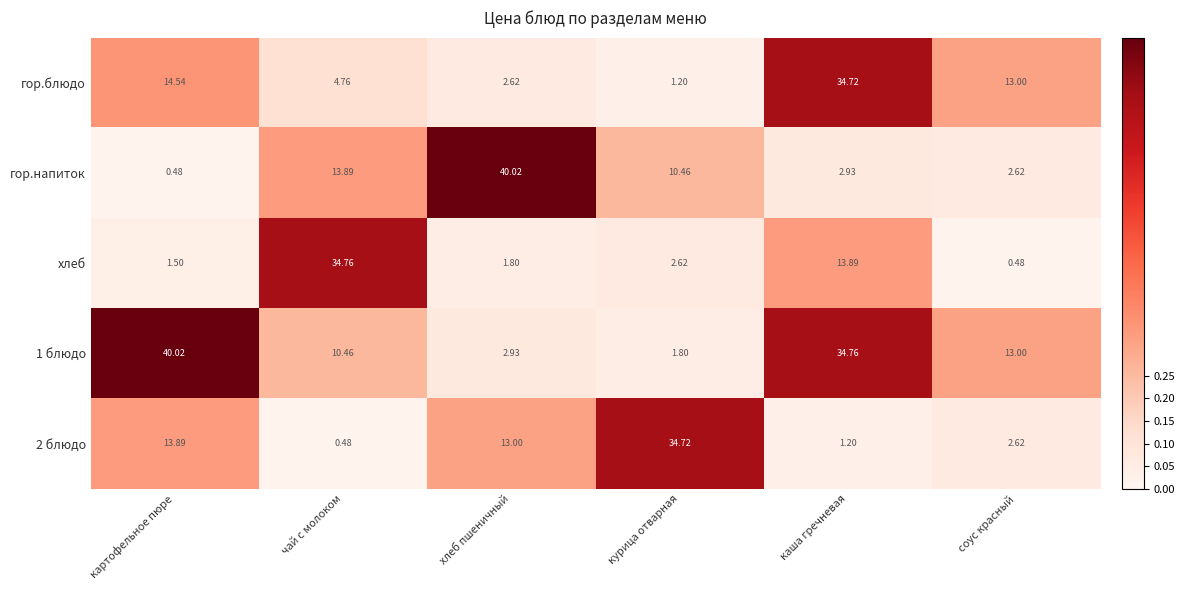

Which series has the largest total across all categories?

1 блюдо